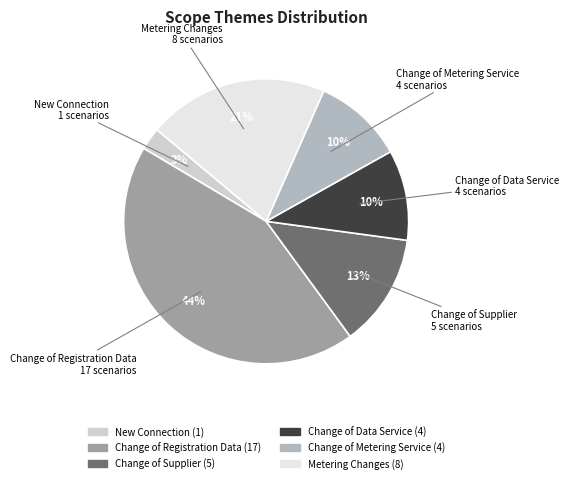

True or false: Metering Changes accounts for 38% of the total.

False